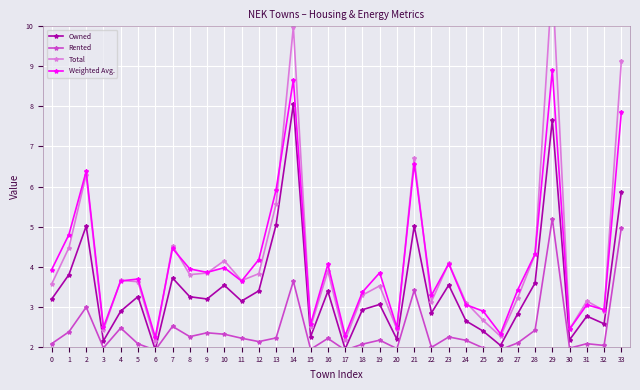

True or false: Rented and Total intersect in this chart.

False